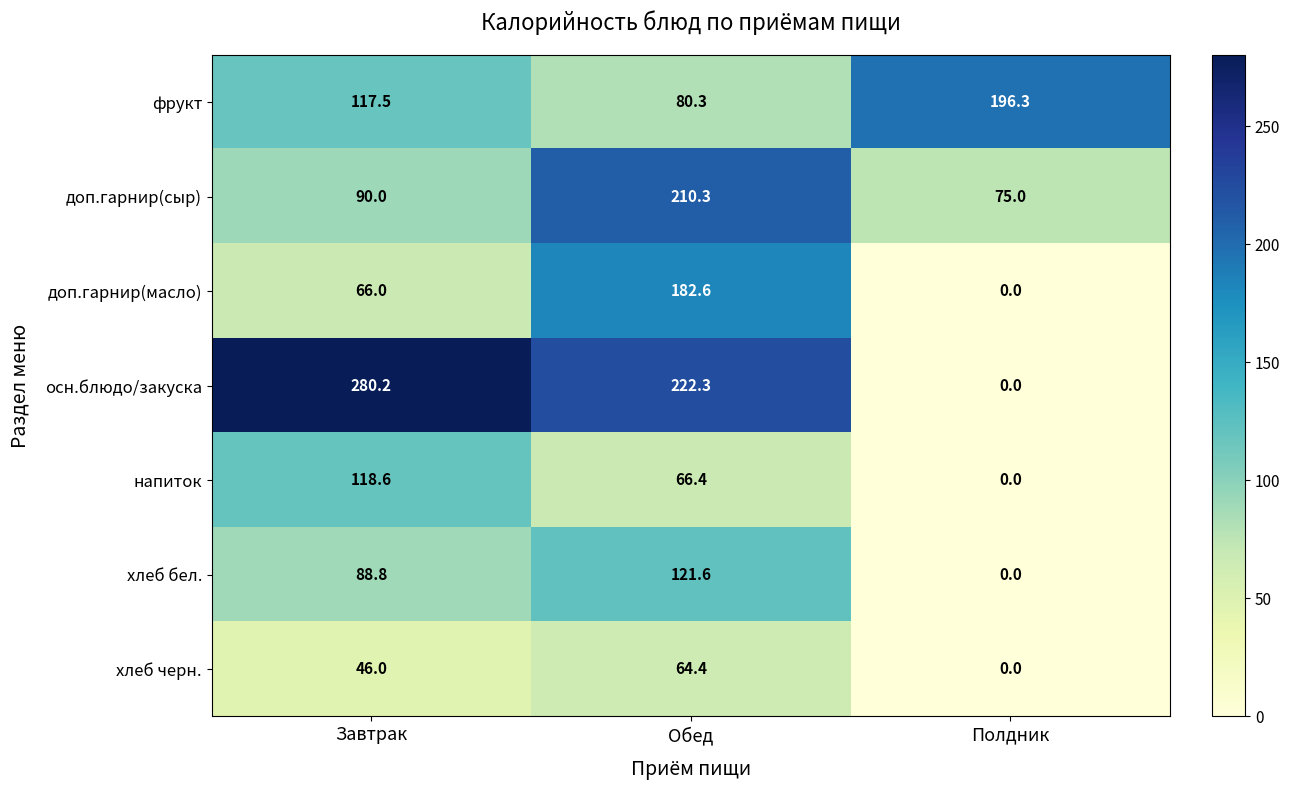

What is the spread (max minus min) of values at Полдник?

196.3